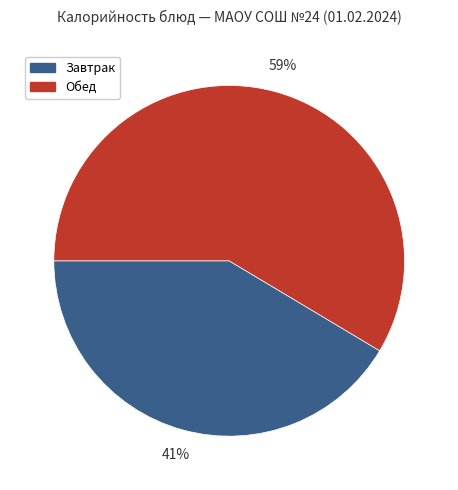

How many slices are in this pie chart?

2